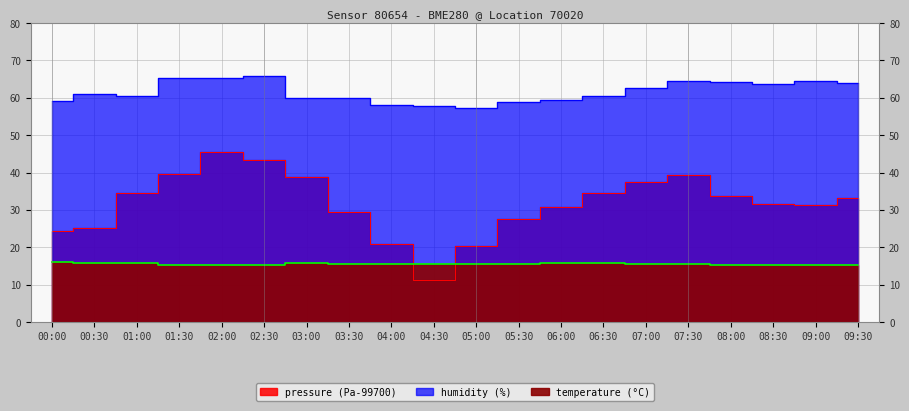

At 00:00, list the series in order from smallest to largest.

temperature, pressure, humidity